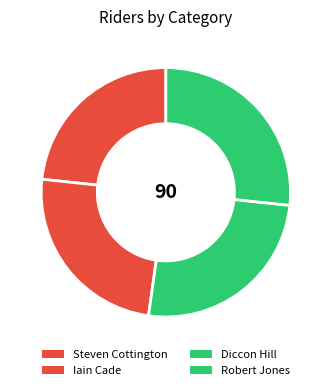

How many segments does this pie chart have?

4